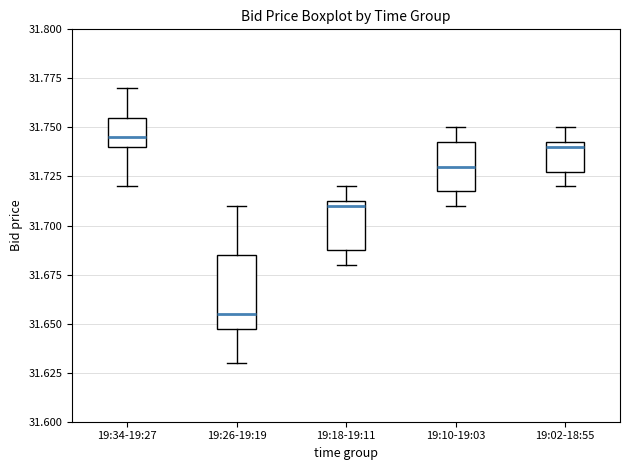

Where is the upper edge of the box for 19:10-19:03 on the y-axis? The values are not printed on the chart, so give them approximately, as read against the axis.

31.745